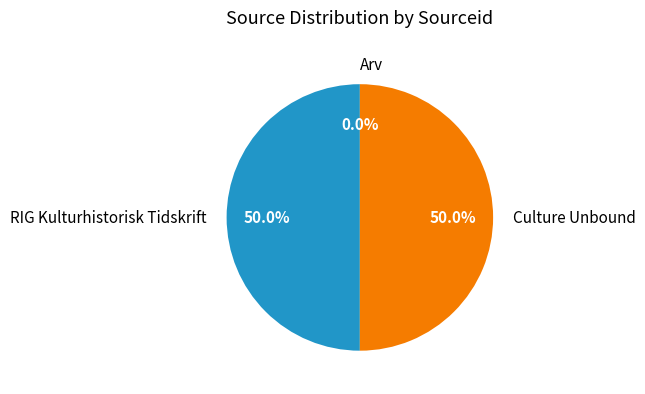

What is the total percentage of RIG Kulturhistorisk Tidskrift and Culture Unbound?

100.0%